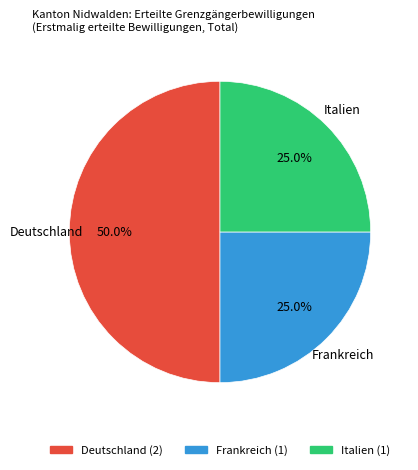

To the nearest percent, what is the average slice percentage?

33%